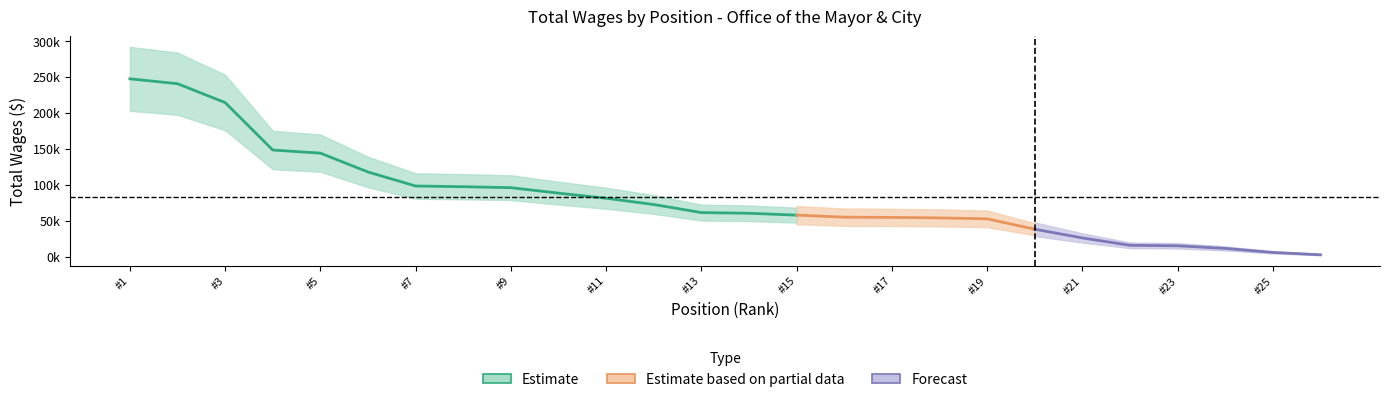

Reading left to right, what are all the values shown in this chart?

247486	240691	214407	148296	143978	117704	98208	97230	95881	88254	81165	72434	61208	60219	57655	54805	54452	53806	52476	38040	25874	15624	14954	11293	5729	2409